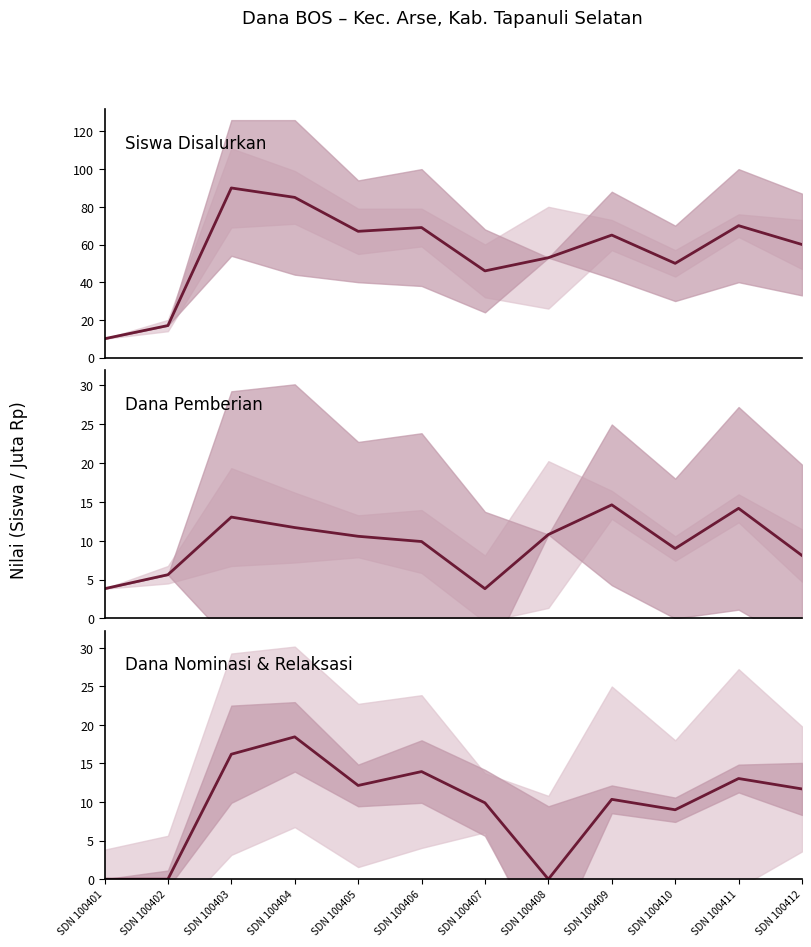

Which has a higher value, SDN 100406 or SDN 100412?

SDN 100406